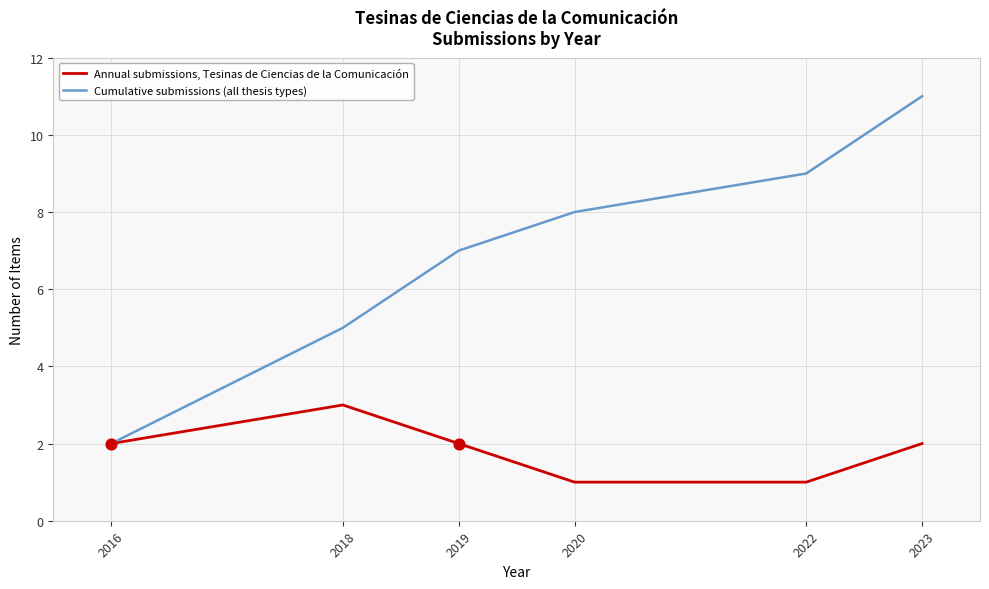

Between 2020 and 2023, which series saw the biggest shift?

Cumulative submissions (all thesis types)